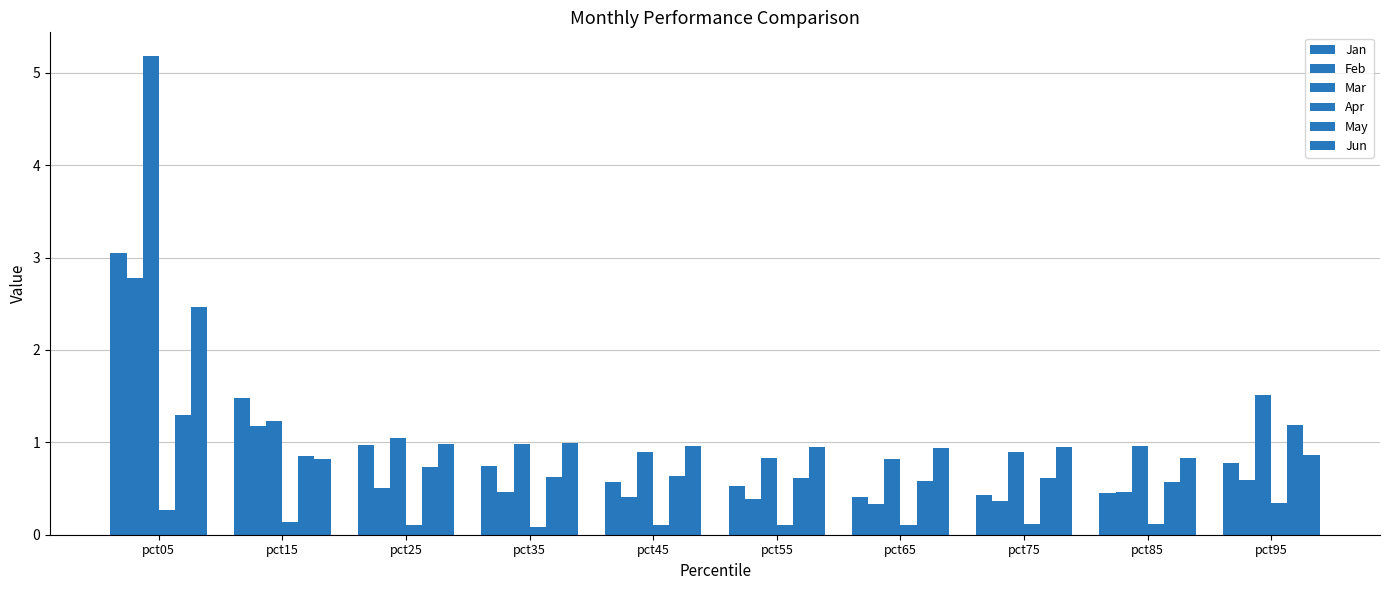

How many series are shown in this chart?

6